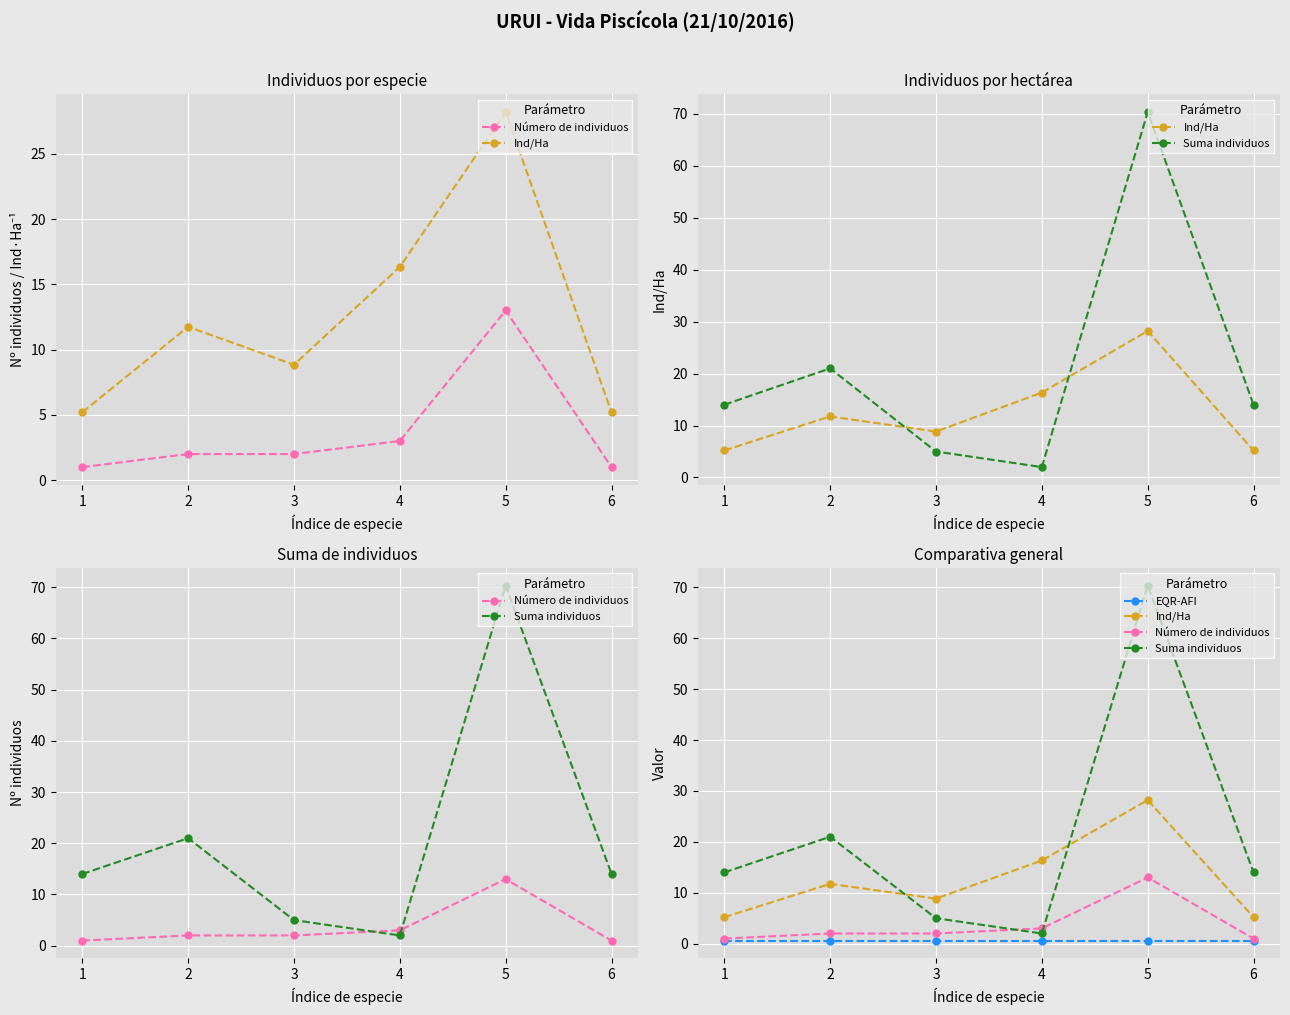

What is the value of the Suma individuos point at the 6th from the left?

14.0